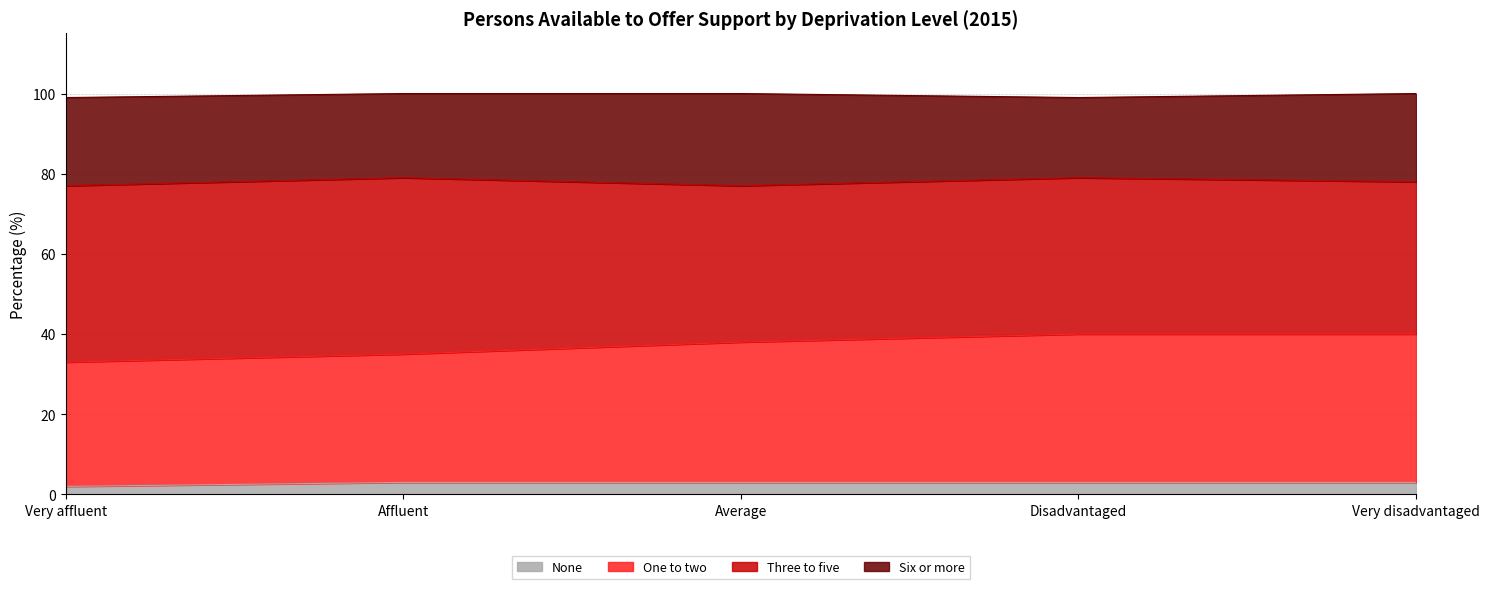

The value of One to two at Affluent is 54. True or false?

False